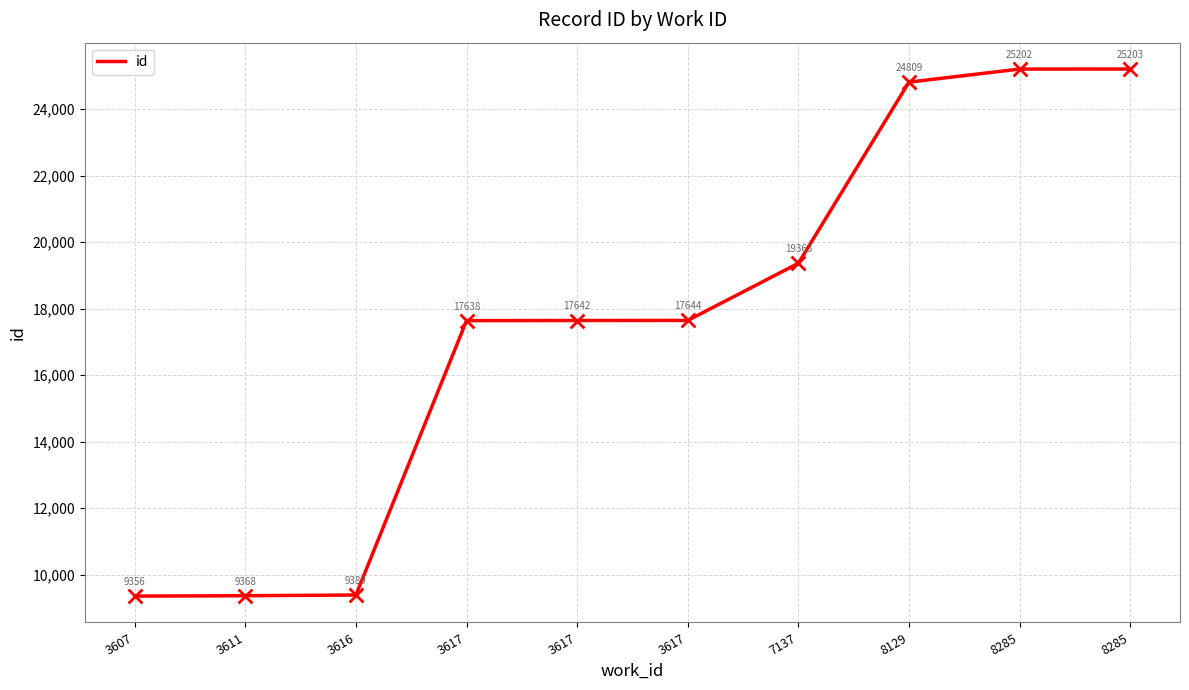

Which has a higher value, 3611 or 3617?

3617